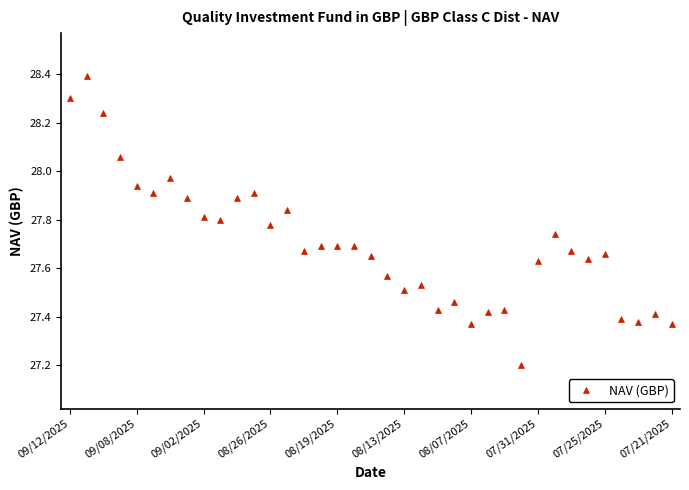

True or false: the data has more than 0 interior local peaks.

True